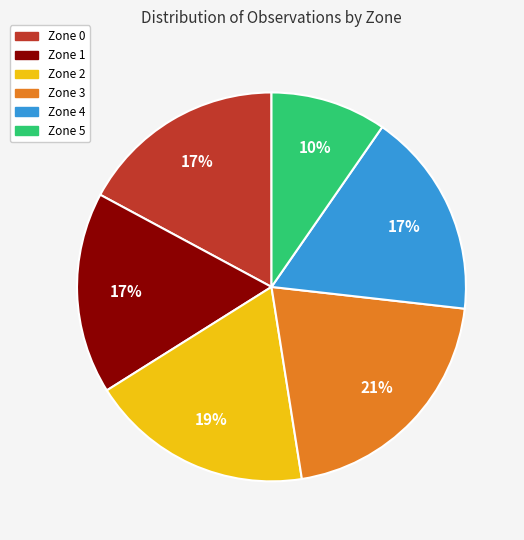

Is there a majority slice in this chart?

No